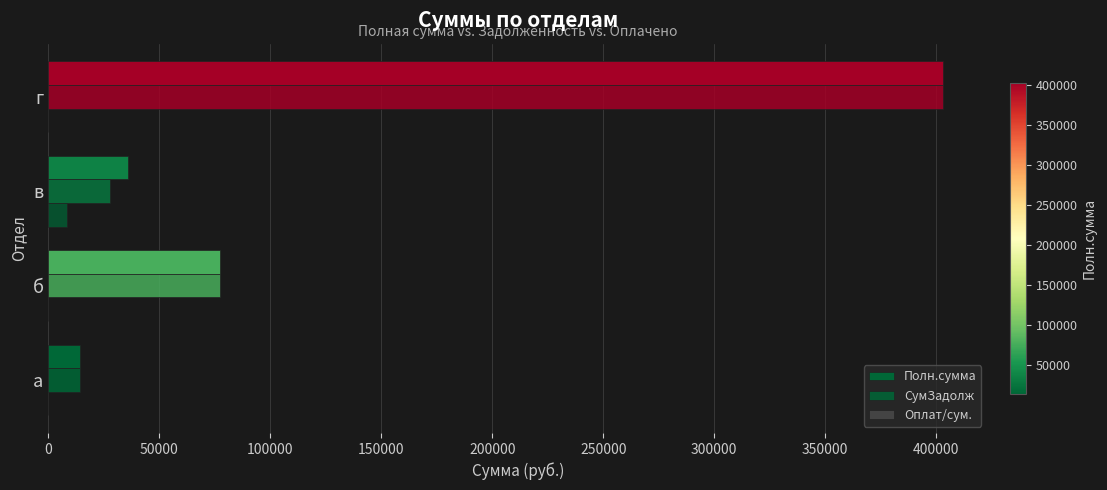

What is the sum of all Полн.сумма values?

530667.8